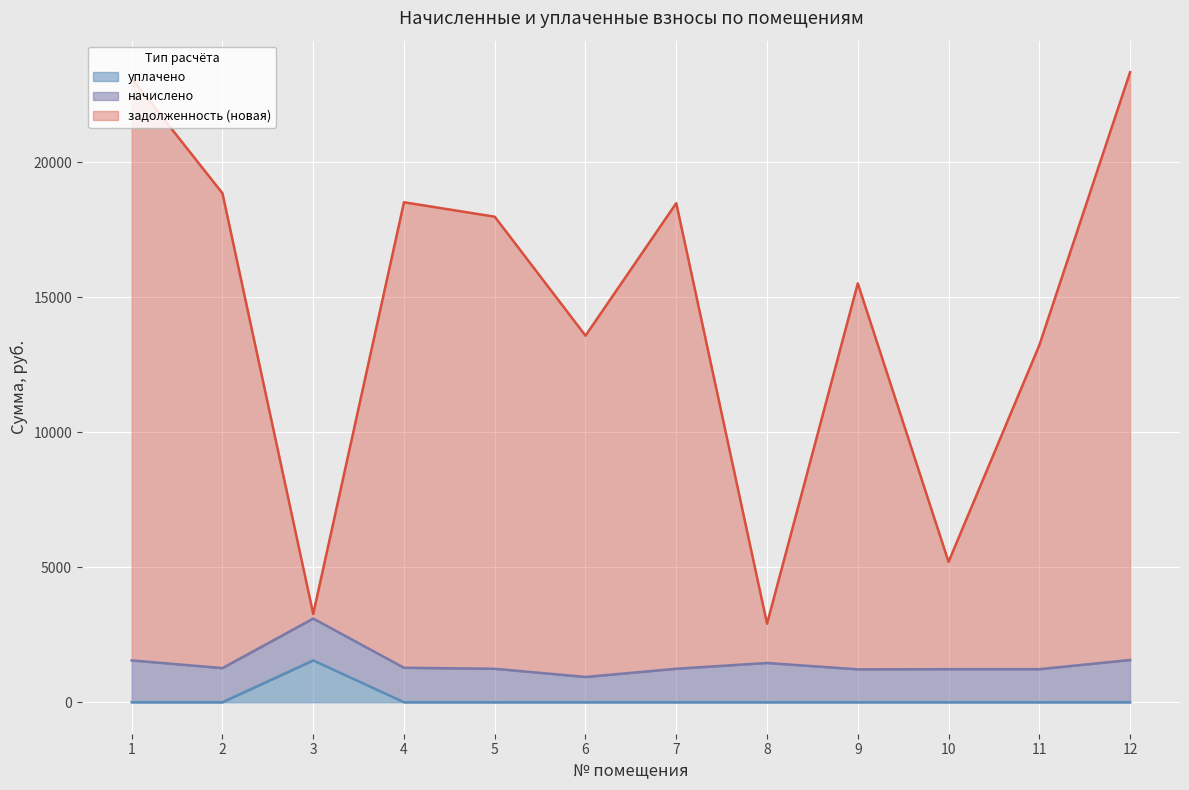

How many lines are shown in the chart?

3